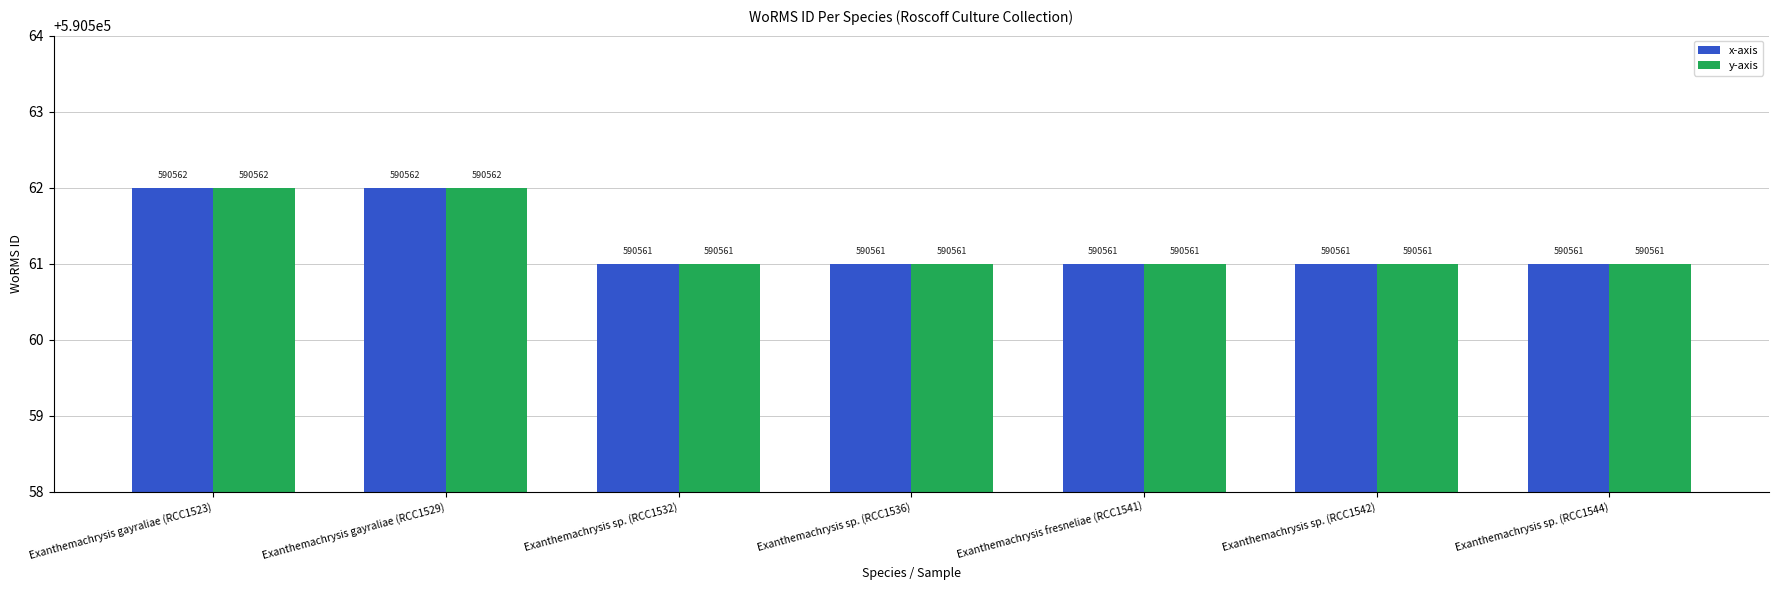

Is the value of x-axis at Exanthemachrysis sp. (RCC1532) greater than the value of y-axis at Exanthemachrysis gayraliae (RCC1523)?

No